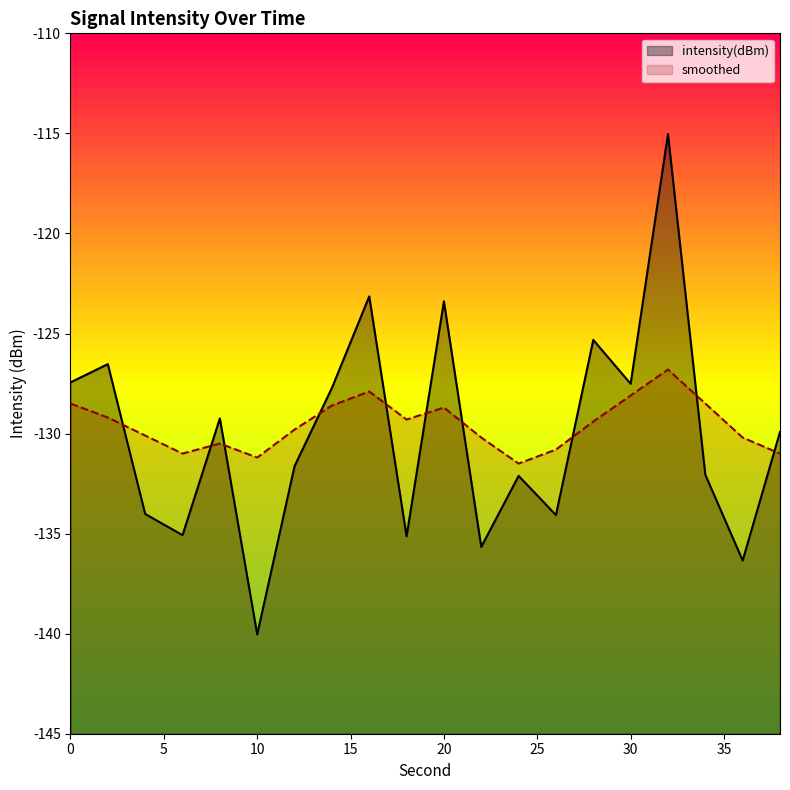

Which series has the largest range (max minus min)?

intensity(dBm)